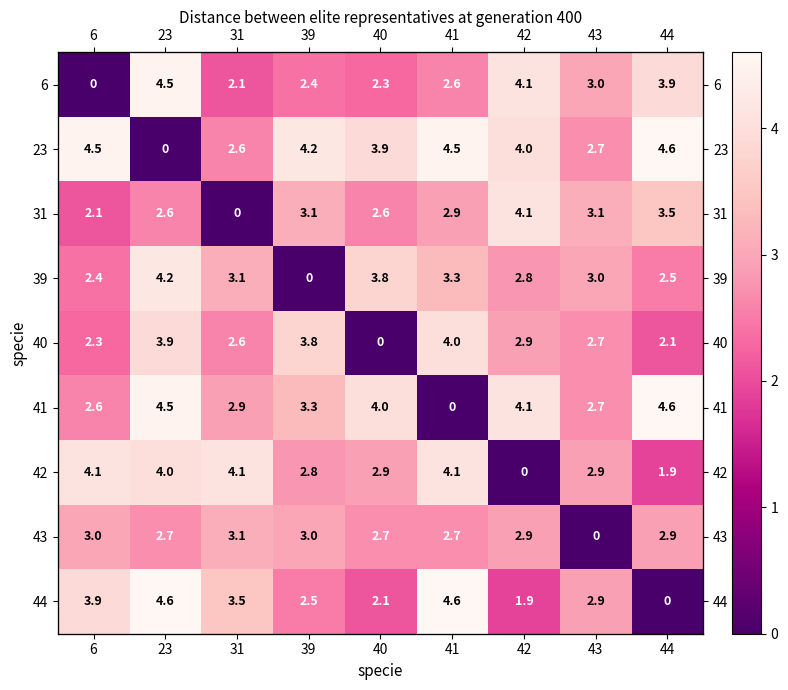

Is it true that 43 equals 1.2 at 23?

False